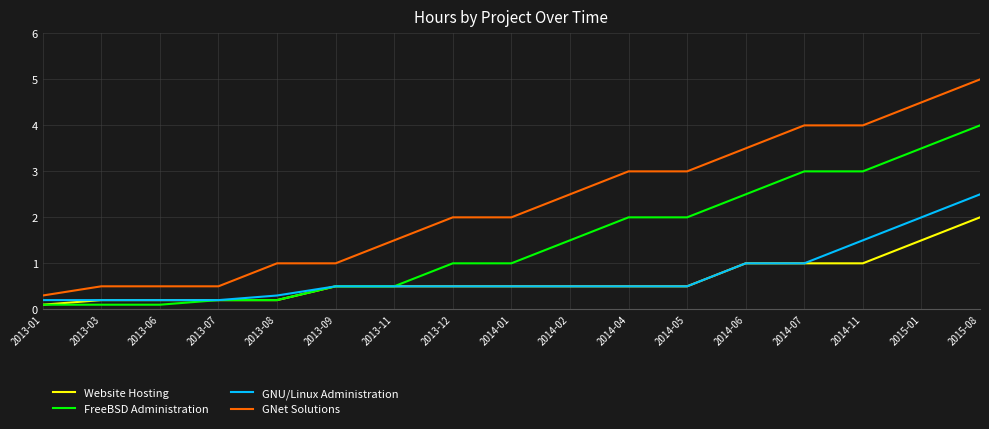

True or false: FreeBSD Administration and GNet Solutions intersect in this chart.

False